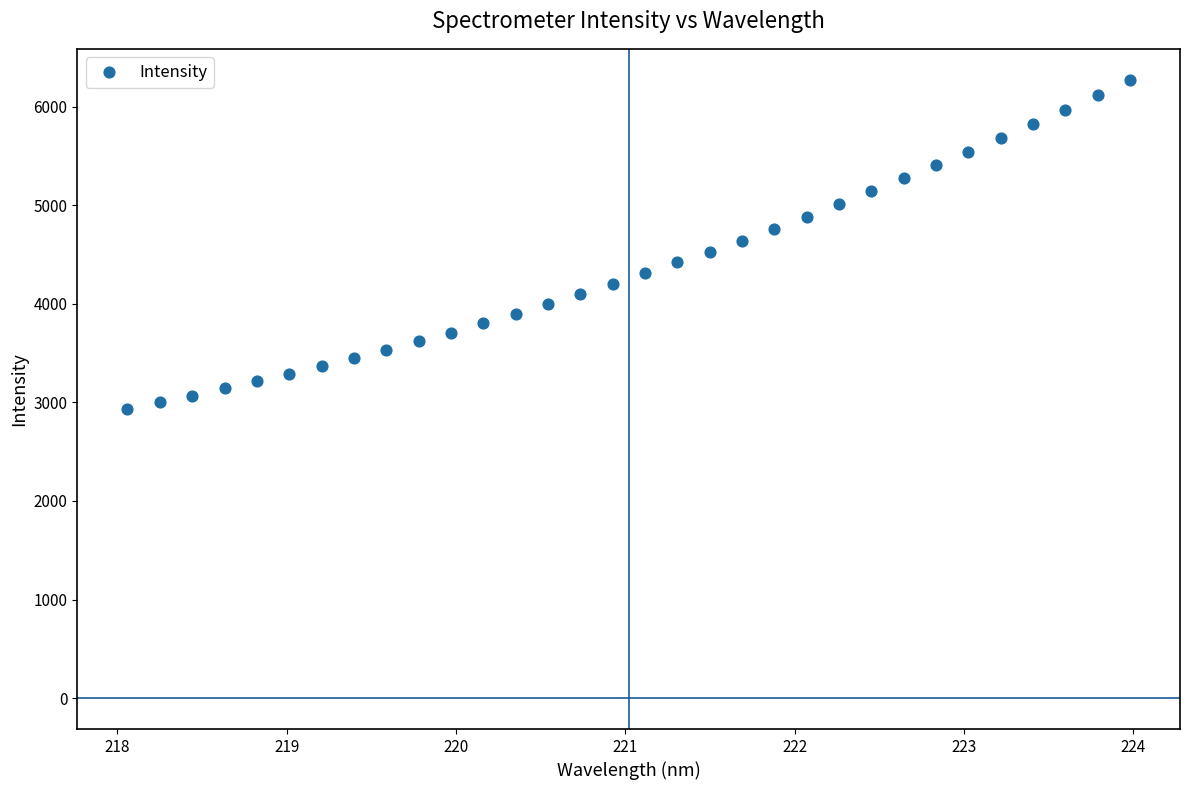

What is the range of Y values (max minus min)?

3338.3